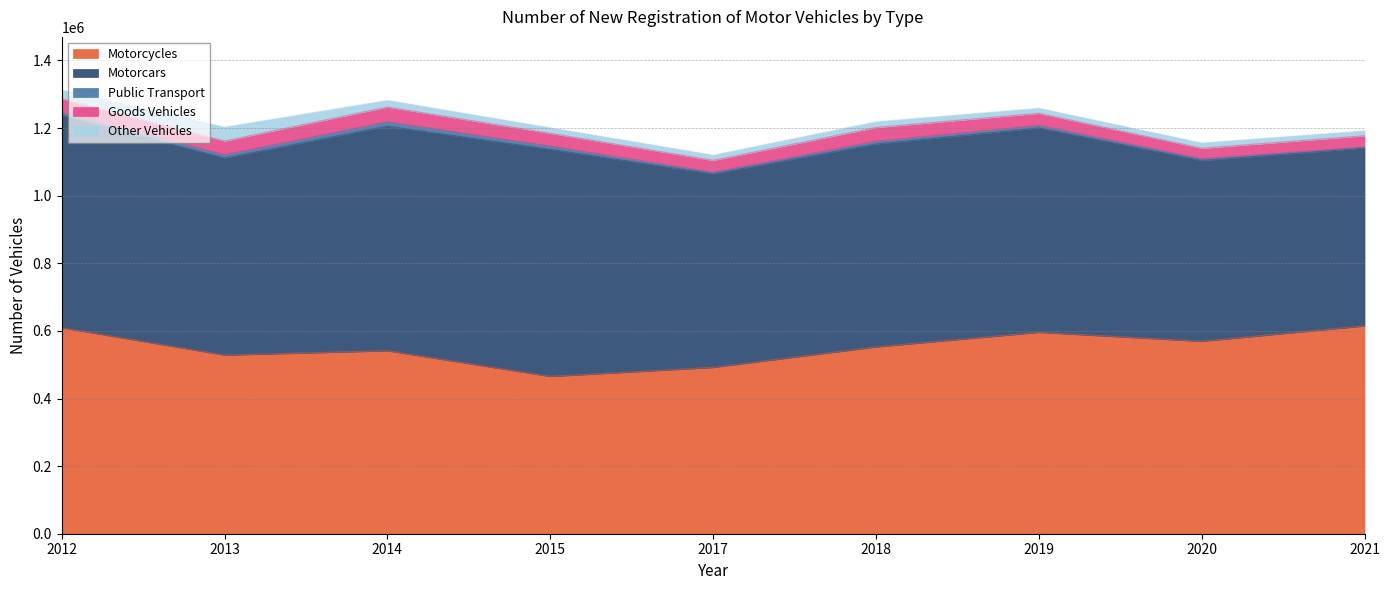

At which category does the chart reach its peak across all series?

2015